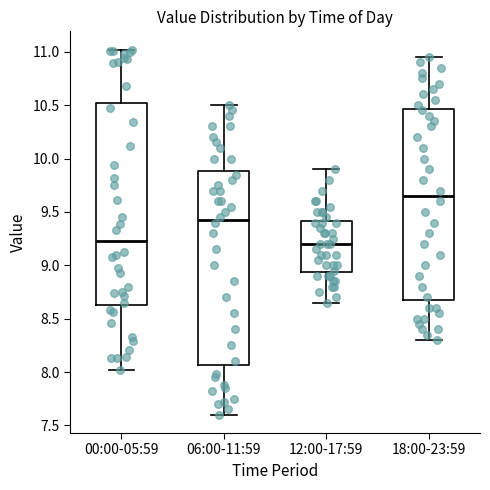

Reading left to right, transcribe this box plot: for each box, give where its median line is, the range the box spans, and where its two whiskers end, as read against the y-axis. The values are not printed on the chart, so give them approximately, as read against the axis.

00:00-05:59: median 9.25, box 8.65 to 10.50, whiskers 8.00 to 11.00
06:00-11:59: median 9.45, box 8.05 to 9.90, whiskers 7.60 to 10.50
12:00-17:59: median 9.20, box 8.95 to 9.40, whiskers 8.65 to 9.90
18:00-23:59: median 9.65, box 8.70 to 10.45, whiskers 8.30 to 10.95